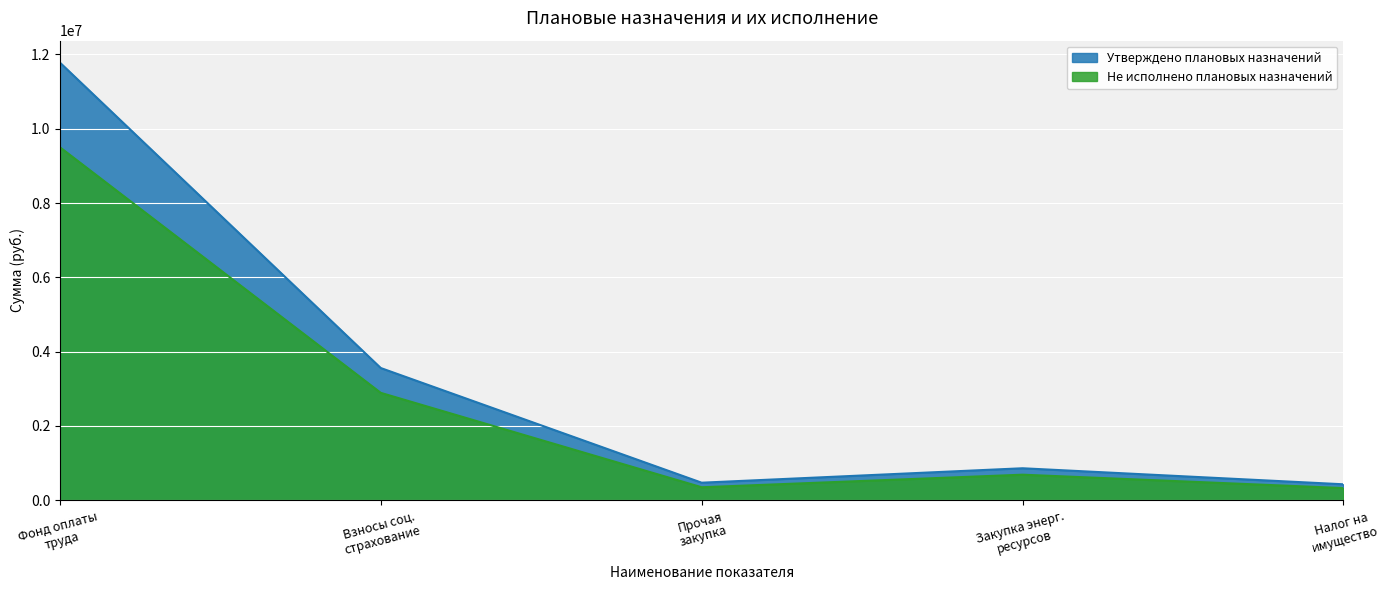

List the series in order of their overall mean, lowest first.

Не исполнено плановых назначений, Утверждено плановых назначений